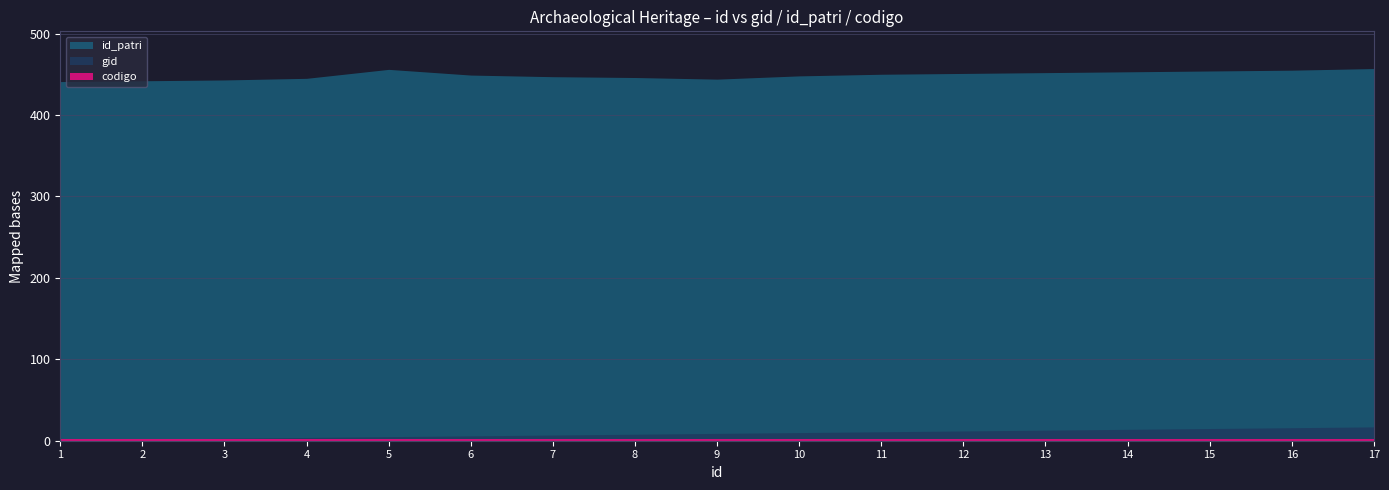

How many values in the gid series are below 9?

8